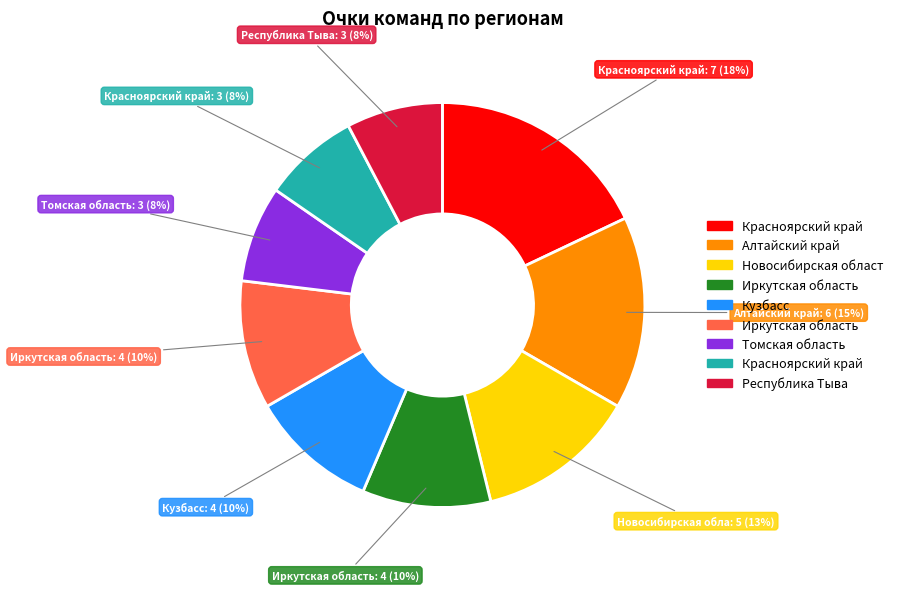

Is there a majority slice in this chart?

No